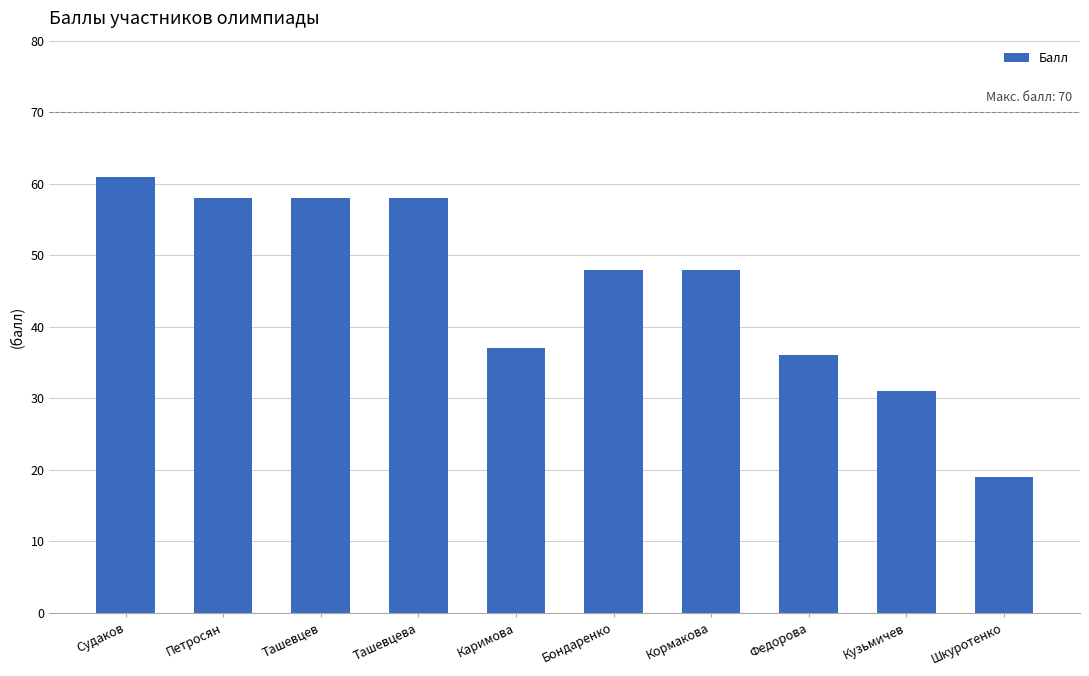

What is the label of the 2nd bar from the left?

Петросян